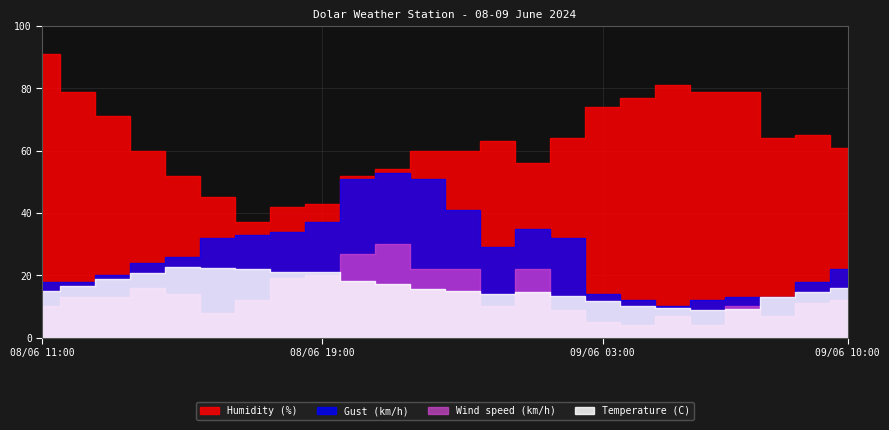

At 08/06 11:00, list the series in order from largest to smallest.

Humidity (%), Gust (km/h), Temperature (C), Wind speed (km/h)